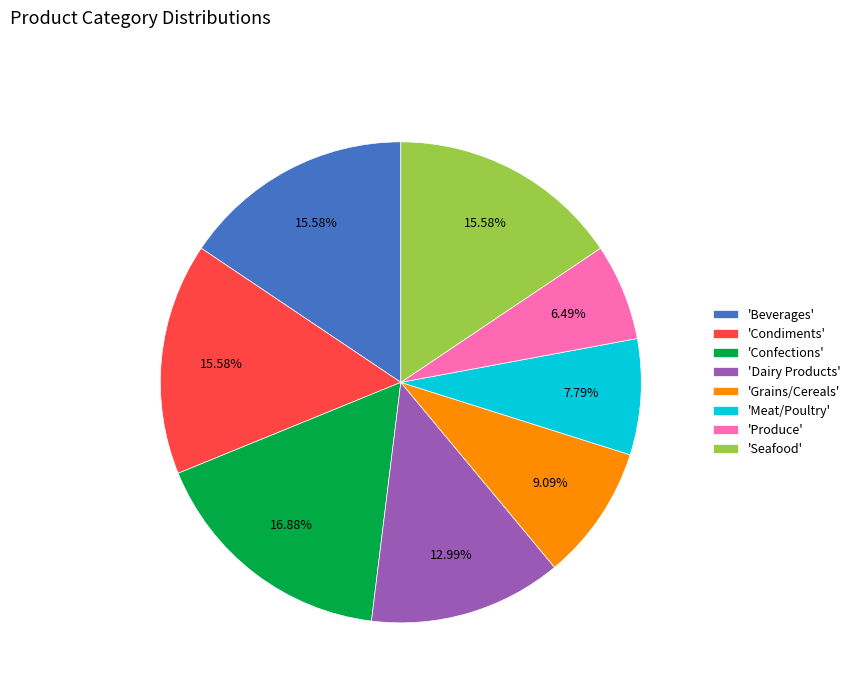

Which has a higher value, 'Dairy Products' or 'Meat/Poultry'?

'Dairy Products'